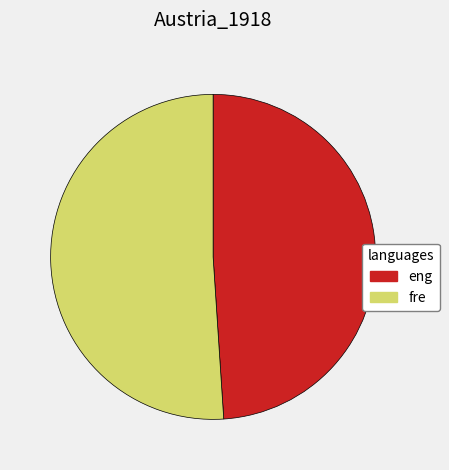

Is there a majority slice in this chart?

Yes